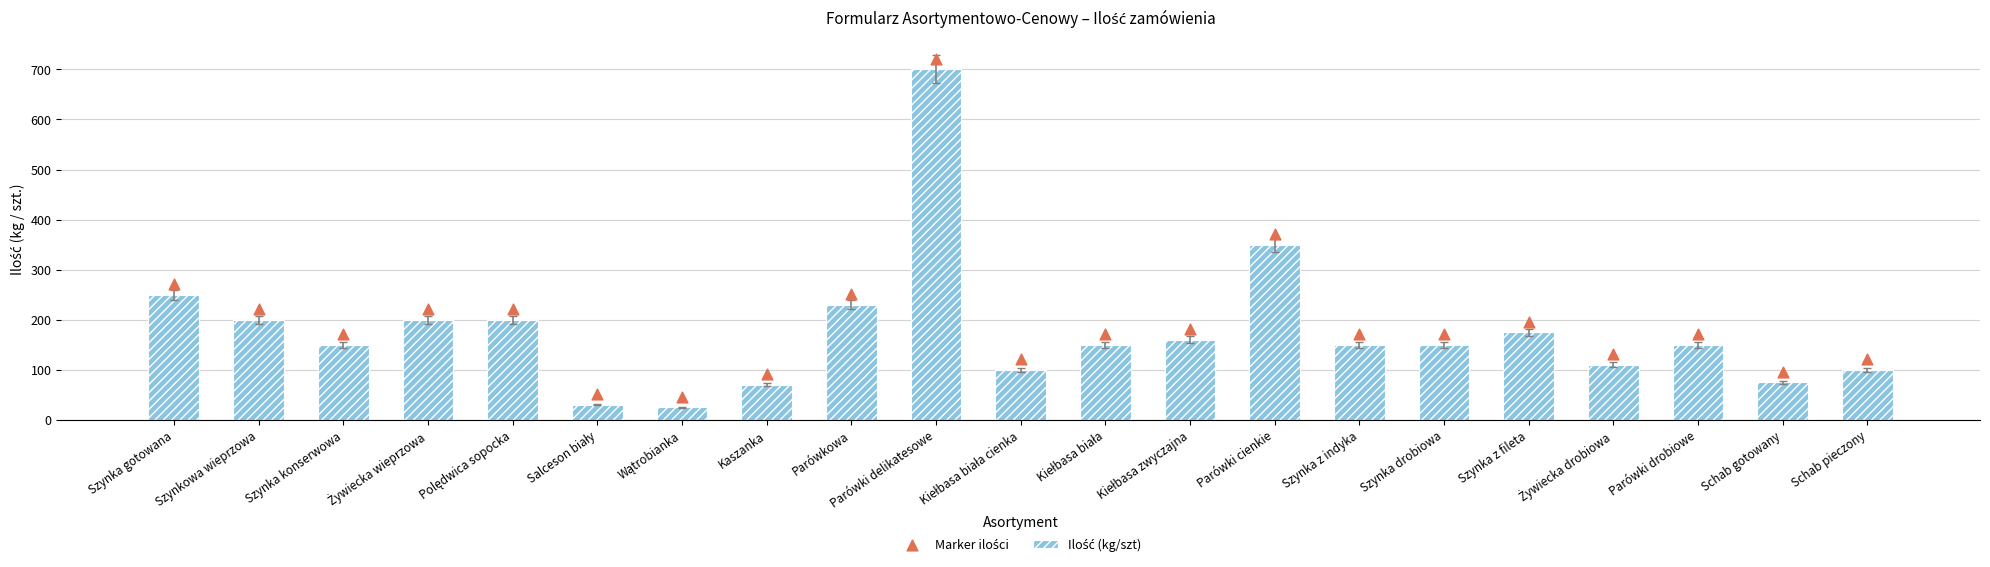

Which series has the largest total across all categories?

Marker ilości